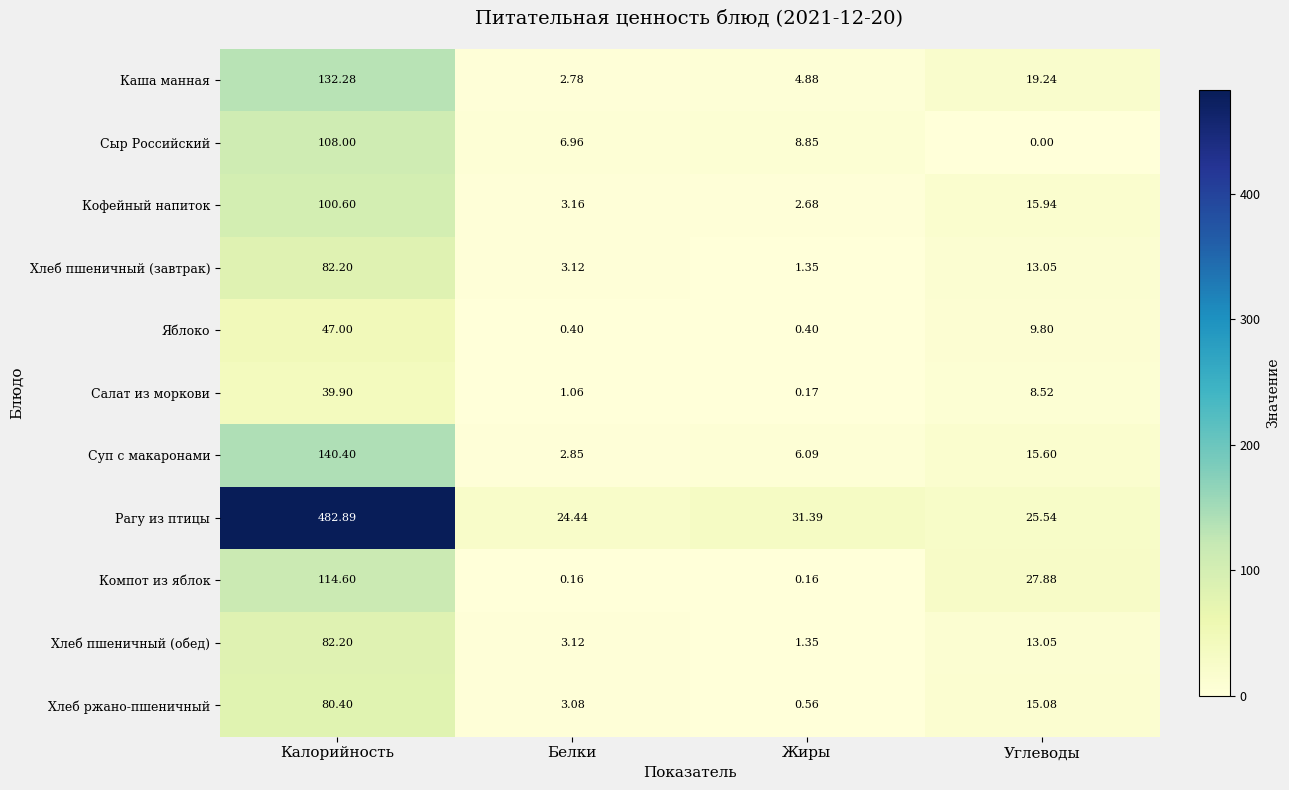

At which category does the chart reach its minimum across all series?

Углеводы